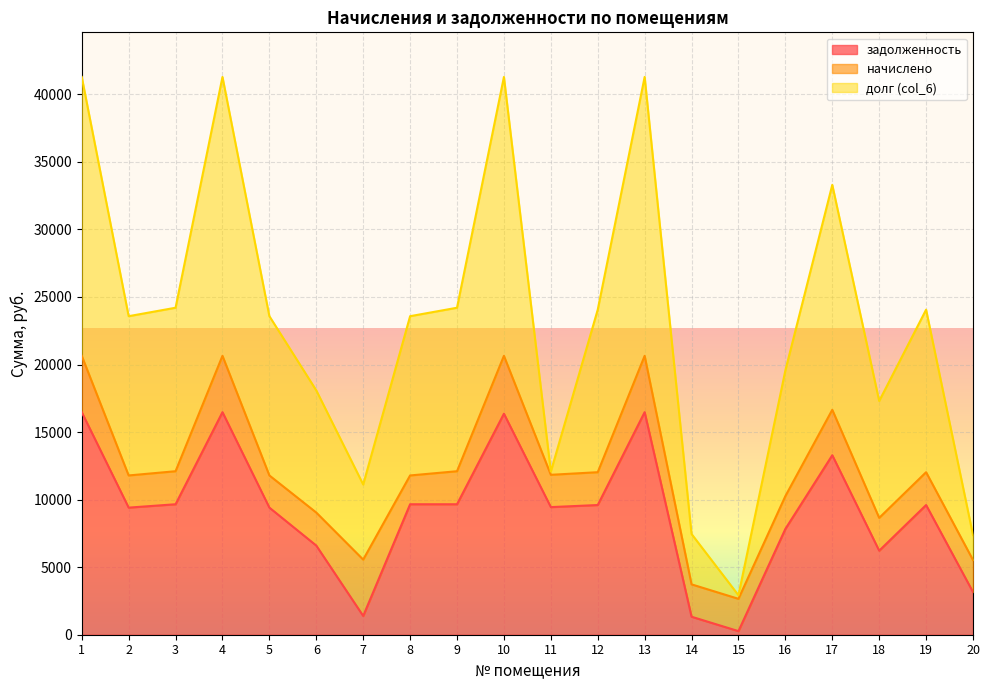

What is the lowest value of the задолженность series?

265.7